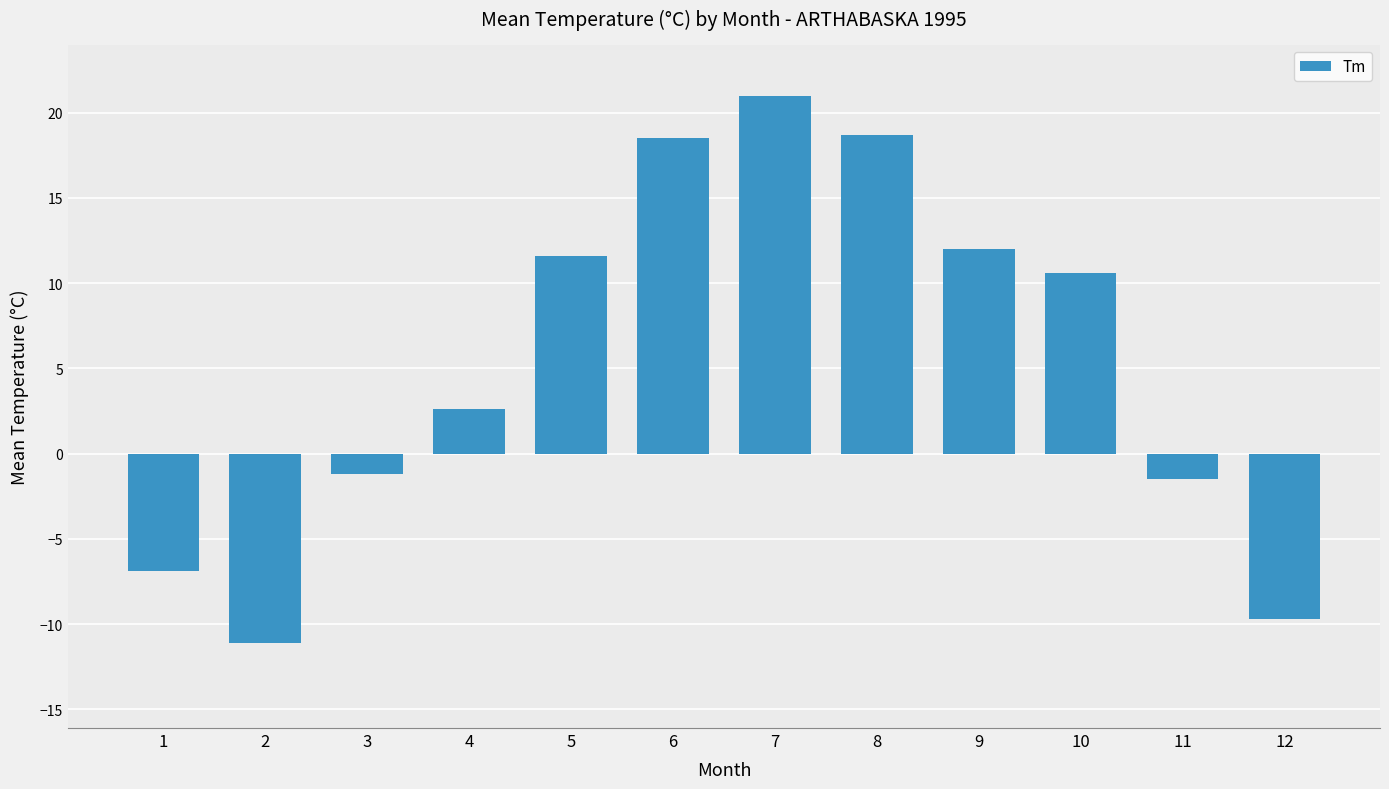

What is the sum of all values?

64.6